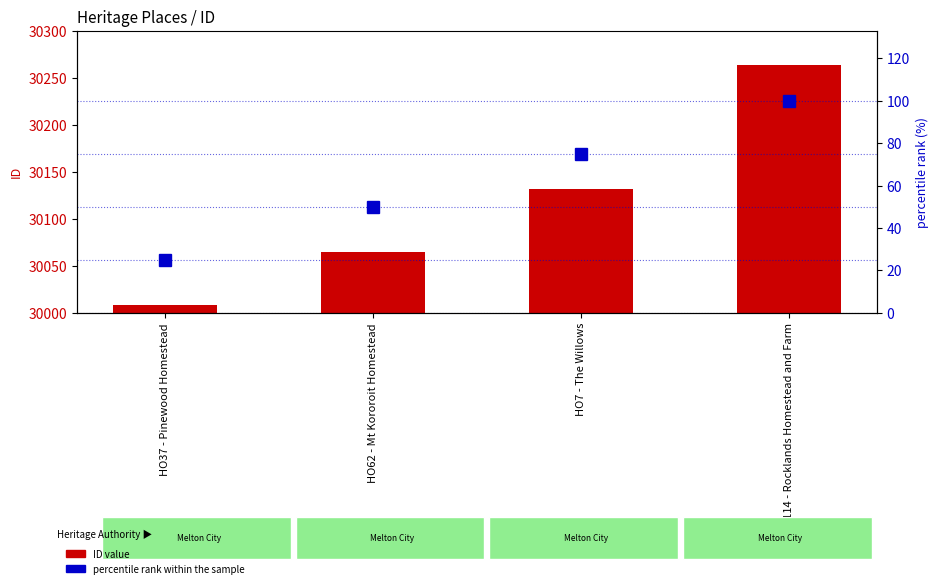

What is the value of the percentile rank within the sample bar at the 3rd from the left?

75